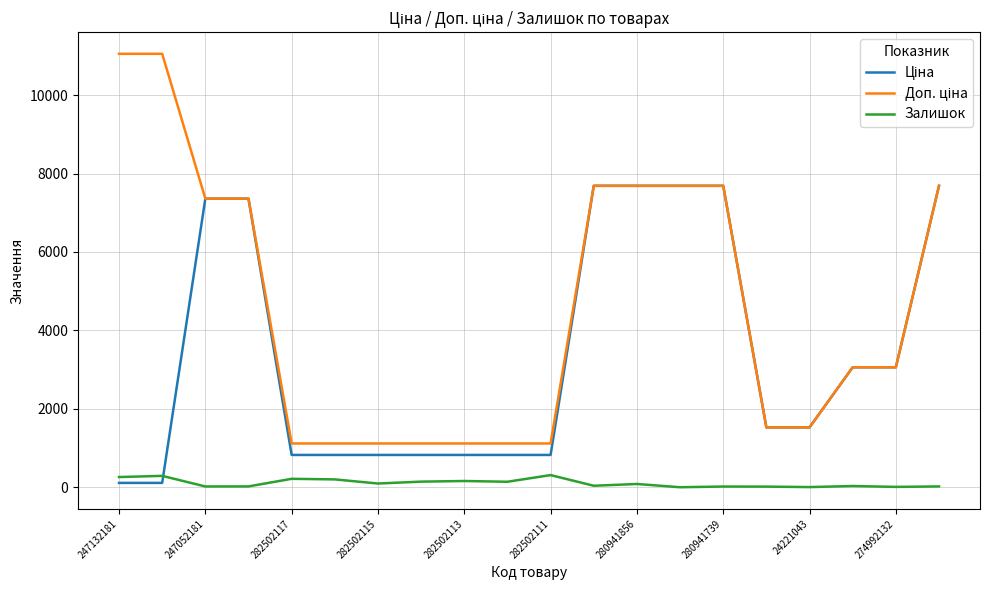

Does the chart have visible grid lines?

Yes